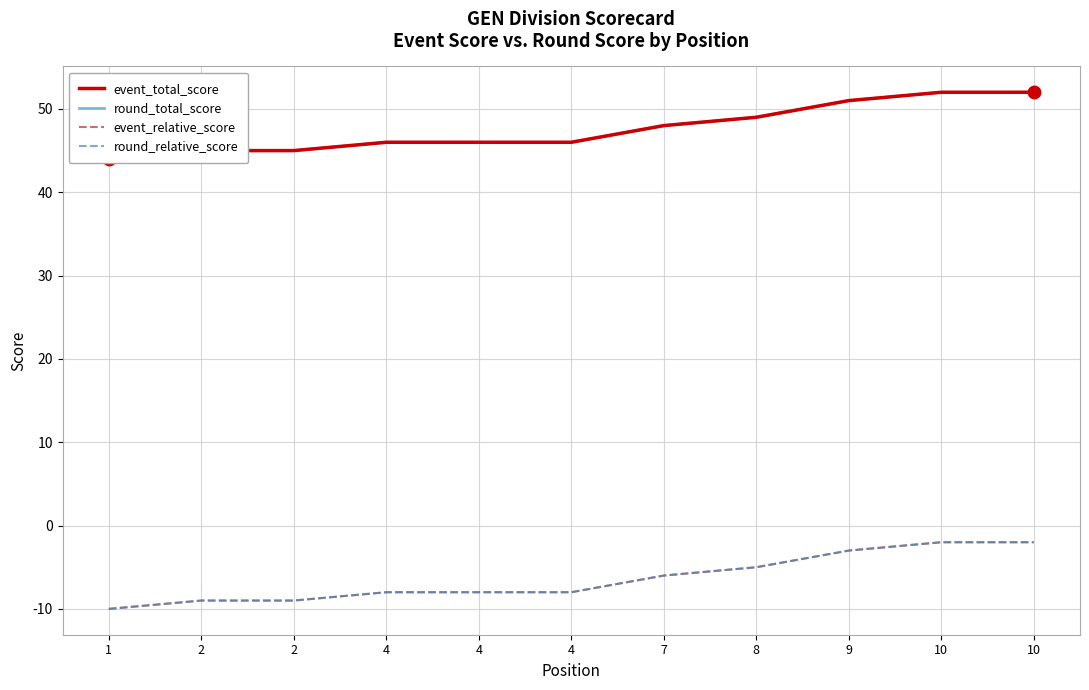

List the labels in order of event_total_score value, smallest first.

1, 2, 2, 4, 4, 4, 7, 8, 9, 10, 10